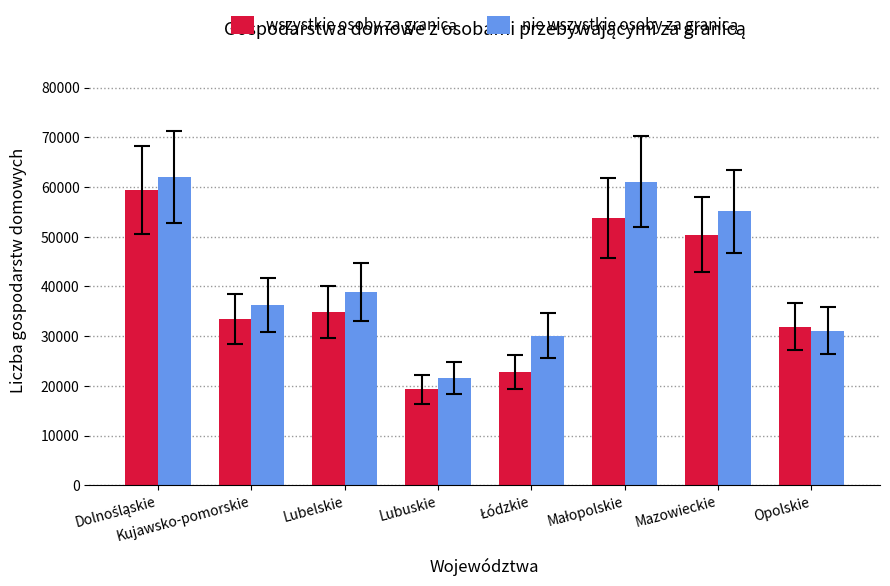

What is the smallest value displayed?

19317